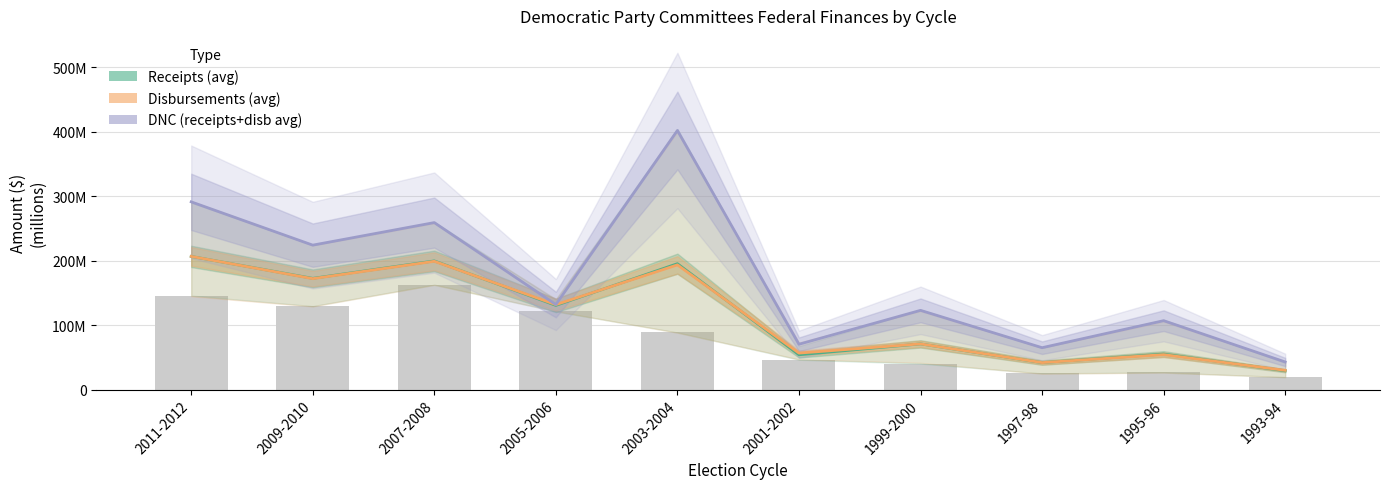

Reading left to right, extract all data points from this chart.

Receipts (avg): 2011-2012=206.7	2009-2010=172.6	2007-2008=199.7	2005-2006=130.7	2003-2004=195.4	2001-2002=54.1	1999-2000=71.0	1997-98=41.9	1995-96=55.3	1993-94=29.2
Disbursements (avg): 2011-2012=206.8	2009-2010=172.2	2007-2008=199.1	2005-2006=131.9	2003-2004=193.5	2001-2002=56.7	1999-2000=70.9	1997-98=41.9	1995-96=54.3	1993-94=29.9
DNC (receipts+disb avg): 2011-2012=291.4	2009-2010=224.2	2007-2008=259.2	2005-2006=132.0	2003-2004=402.1	2001-2002=70.4	1999-2000=123.0	1997-98=65.1	1995-96=107.0	1993-94=42.9